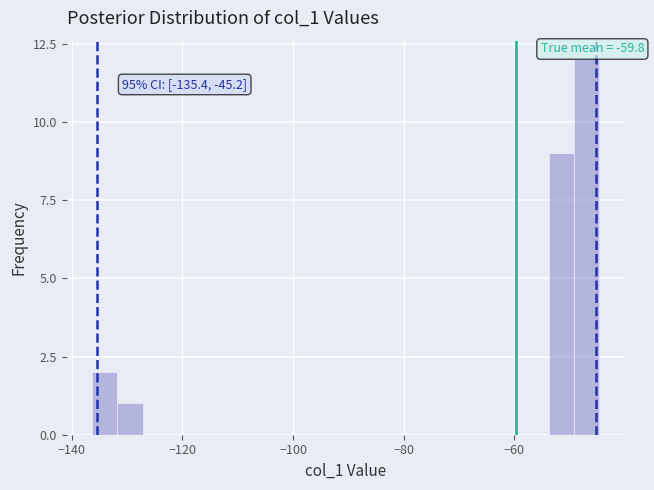

Around what value on the x-axis is the tallest bar? Give the approximate position of its centre, as read against the axis.

-46